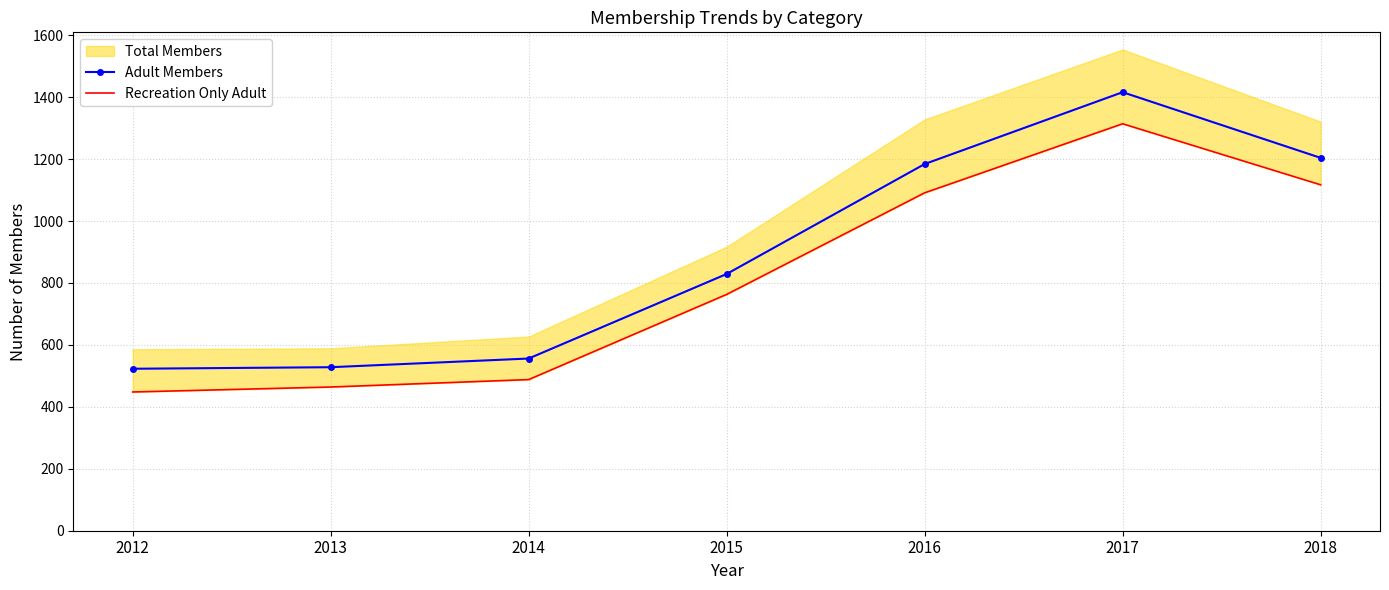

Is it true that Adult Members equals 528 at 2013?

True